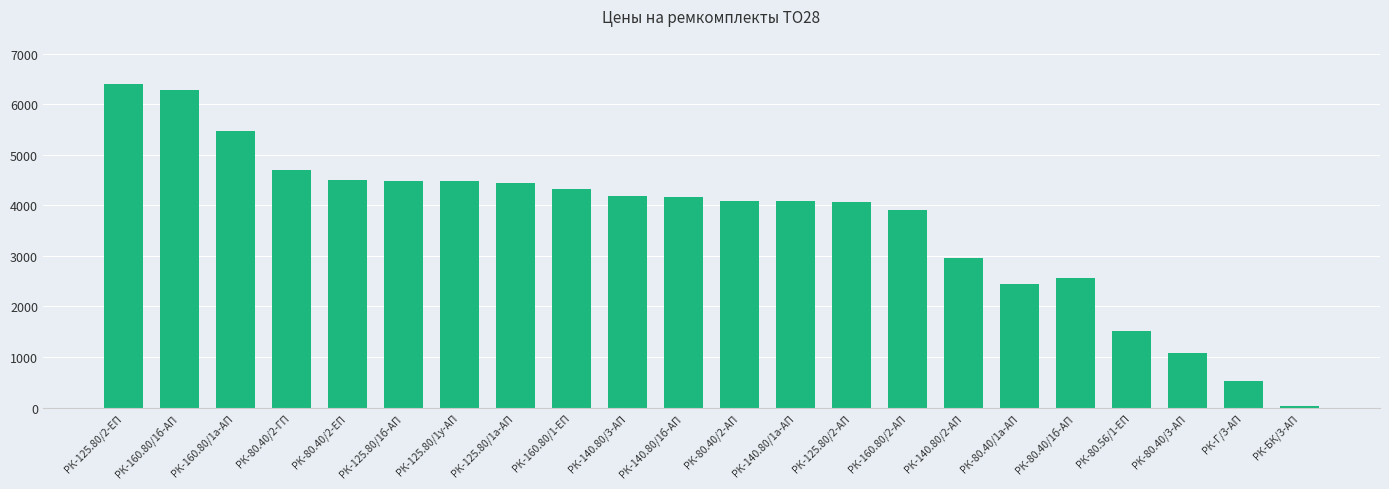

What is the label of the 12th bar from the right?

РК-140.80/1б-АП